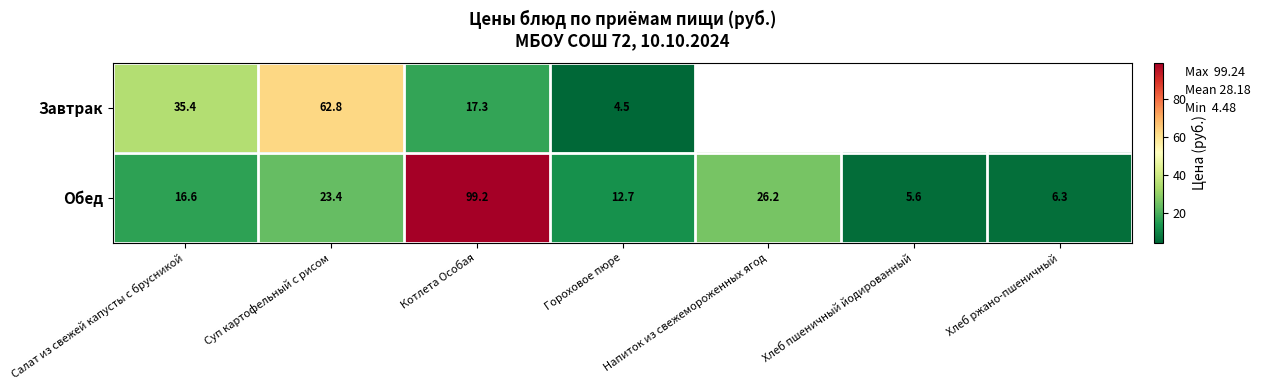

How many values in the Обед series exceed 16?

4